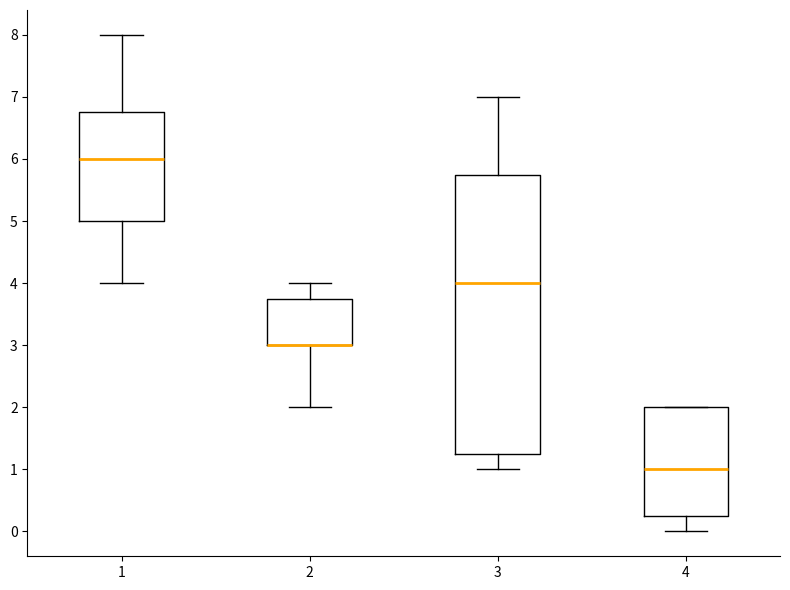

Reading left to right, read every box against the y-axis: the position of its median line, the range the box covers, and the ends of its whiskers. The values are not printed on the chart, so give them approximately, as read against the axis.

1: median 6.0, box 5.0 to 6.8, whiskers 4.0 to 8.0
2: median 3.0 (drawn on the box's lower edge), box 3.0 to 3.8, whiskers 2.0 to 4.0
3: median 4.0, box 1.3 to 5.8, whiskers 1.0 to 7.0
4: median 1.0, box 0.3 to 2.0, whiskers 0.0 to 2.0